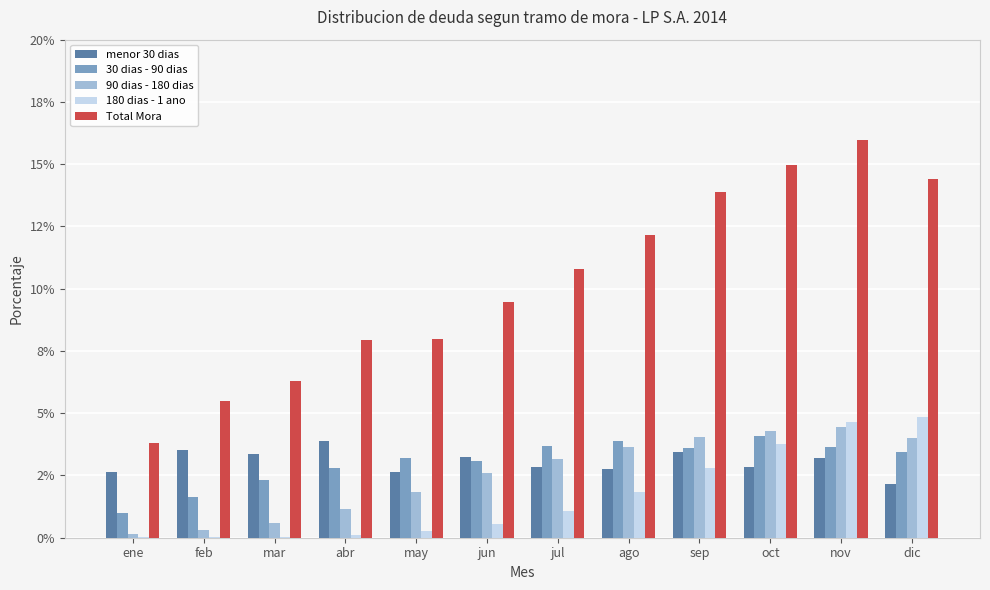

What are all the series names shown in the legend?

menor 30 dias, 30 dias - 90 dias, 90 dias - 180 dias, 180 dias - 1 ano, Total Mora